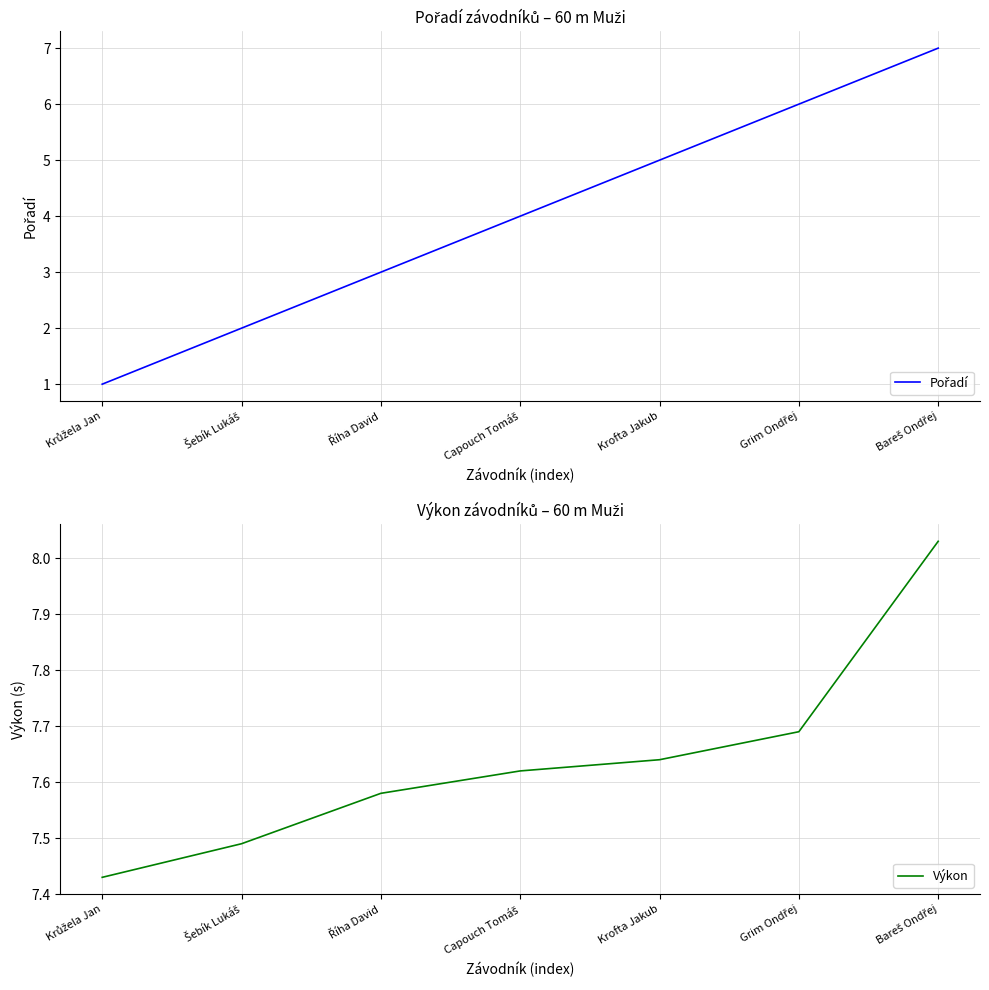

True or false: Pořadí and Výkon intersect in this chart.

False